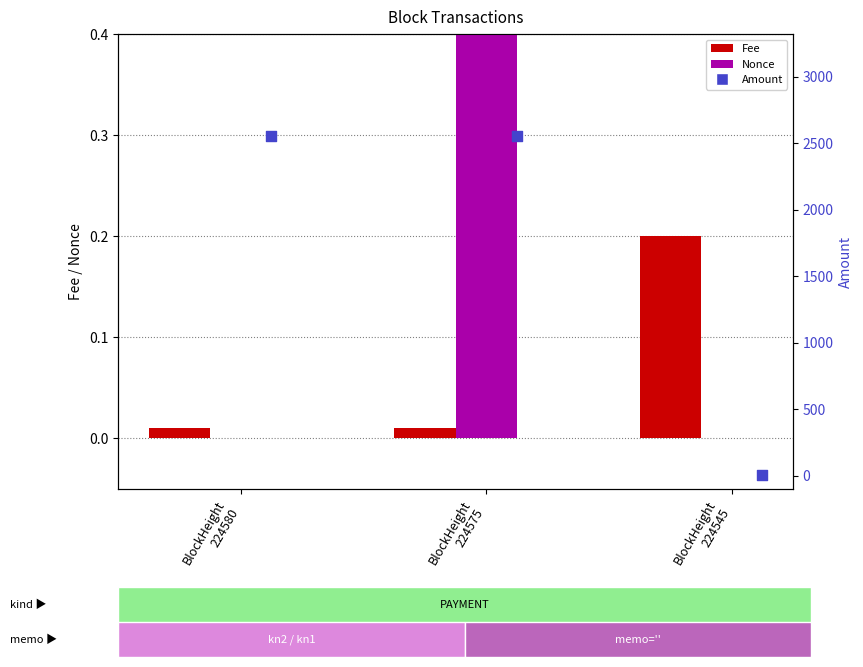

What are all the series names shown in the legend?

Fee, Nonce, Amount